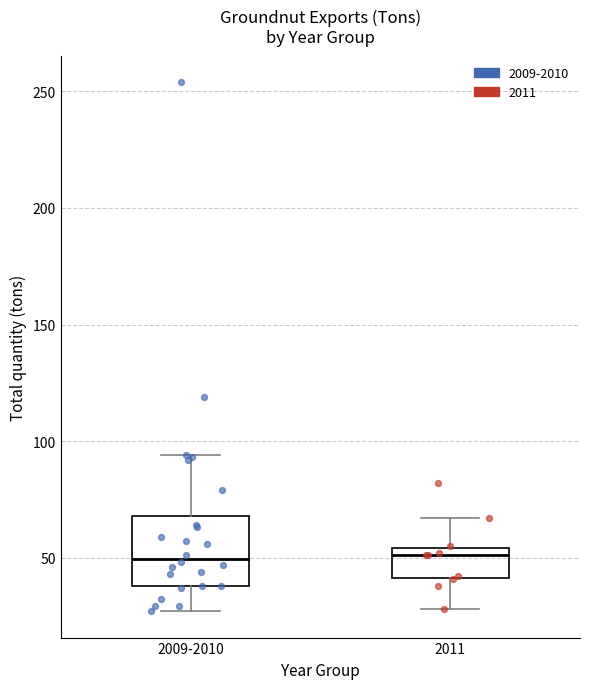

Where is the upper edge of the box for 2011 on the y-axis? The values are not printed on the chart, so give them approximately, as read against the axis.

55